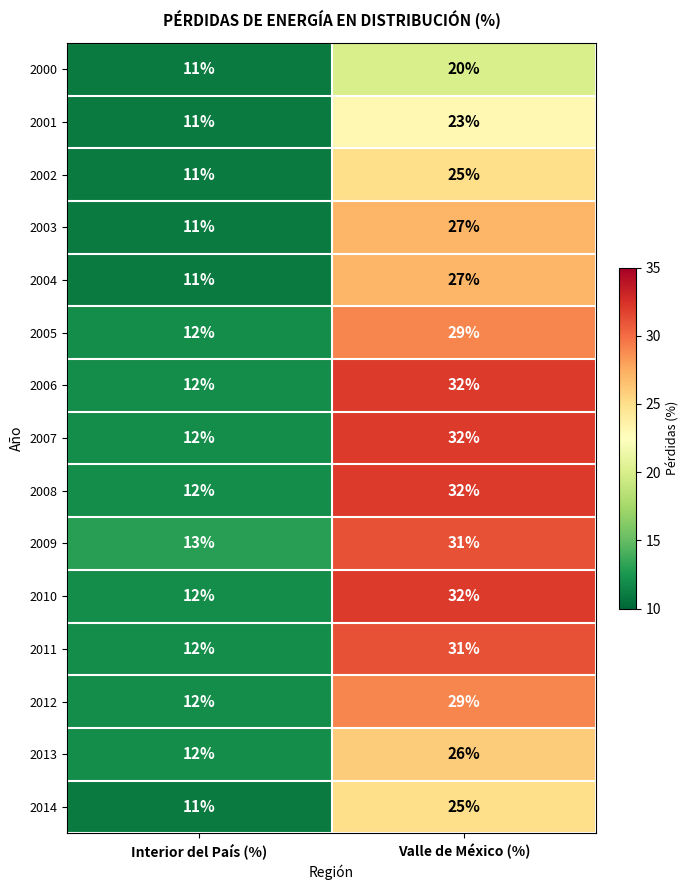

Rank the categories by 2009 value from lowest to highest.

Interior del País (%), Valle de México (%)